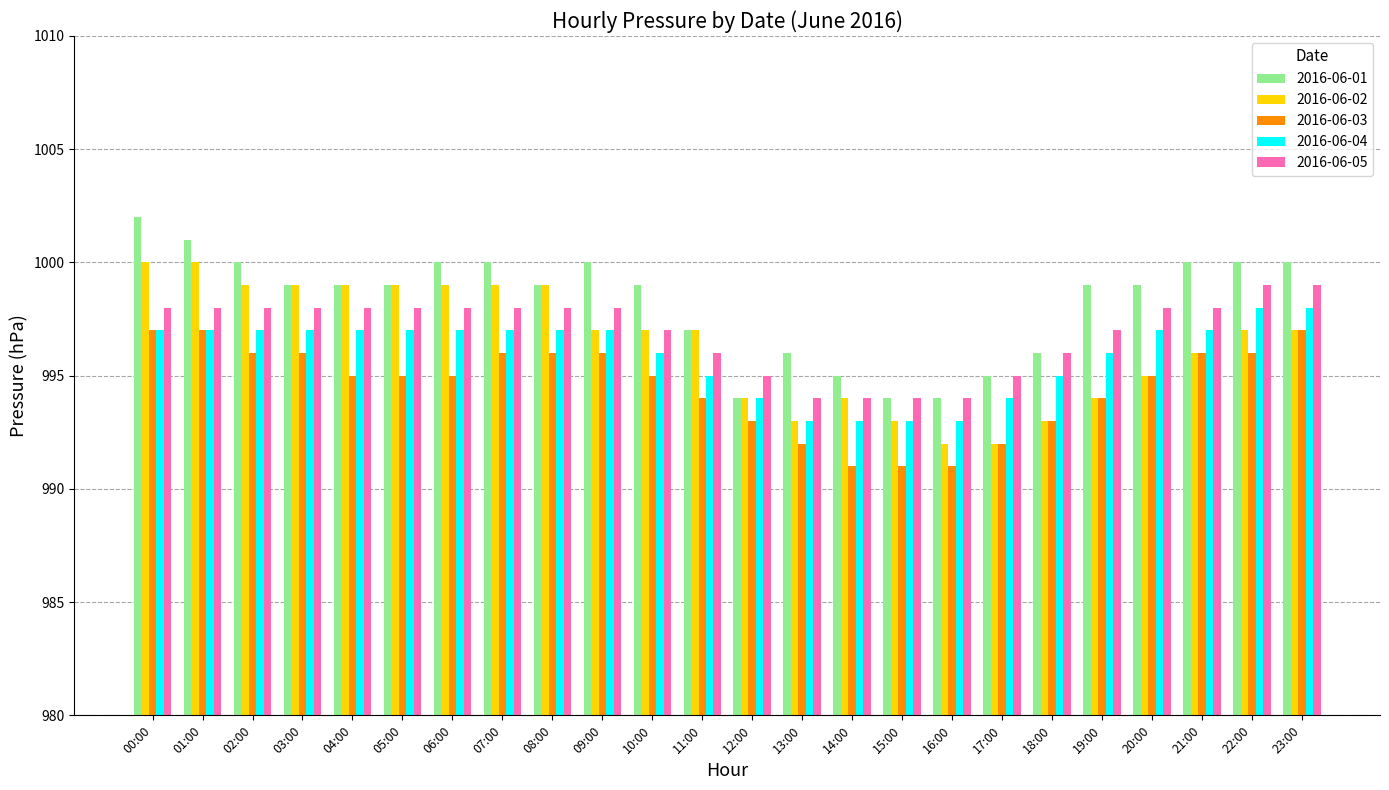

Count the number of data series in this chart.

5